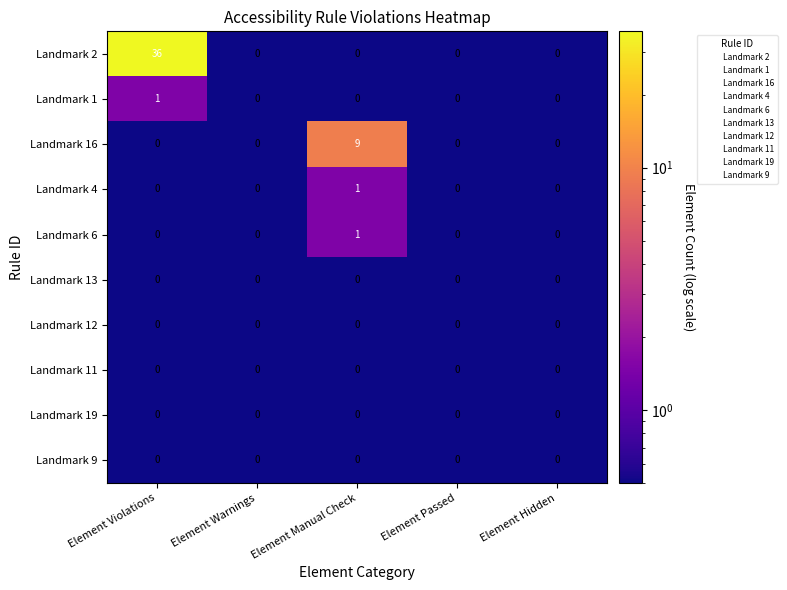

At how many categories does at least one series exceed 23?

1